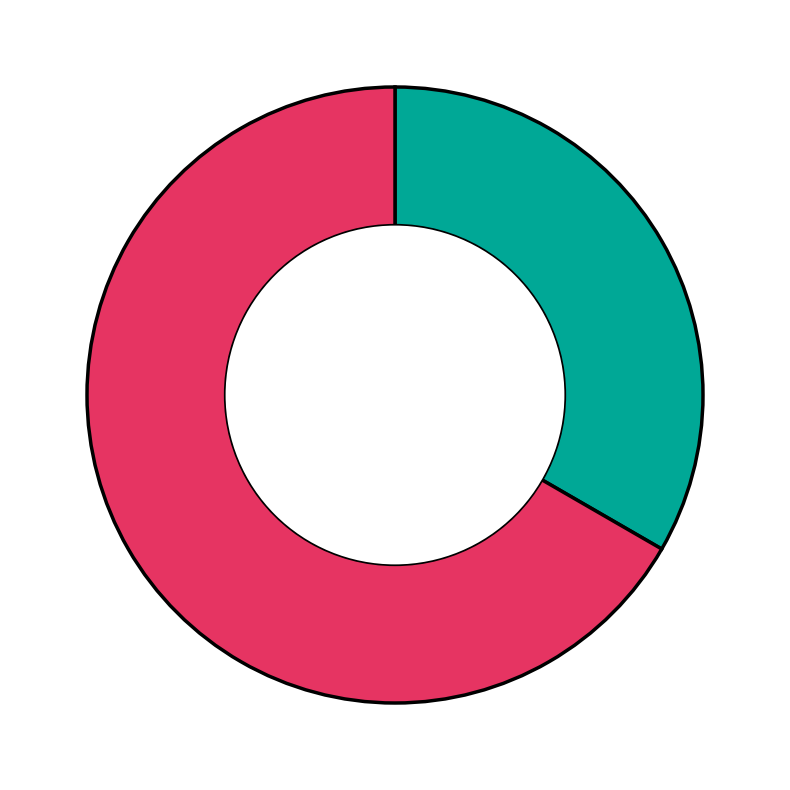

Is there a majority slice in this chart?

Yes